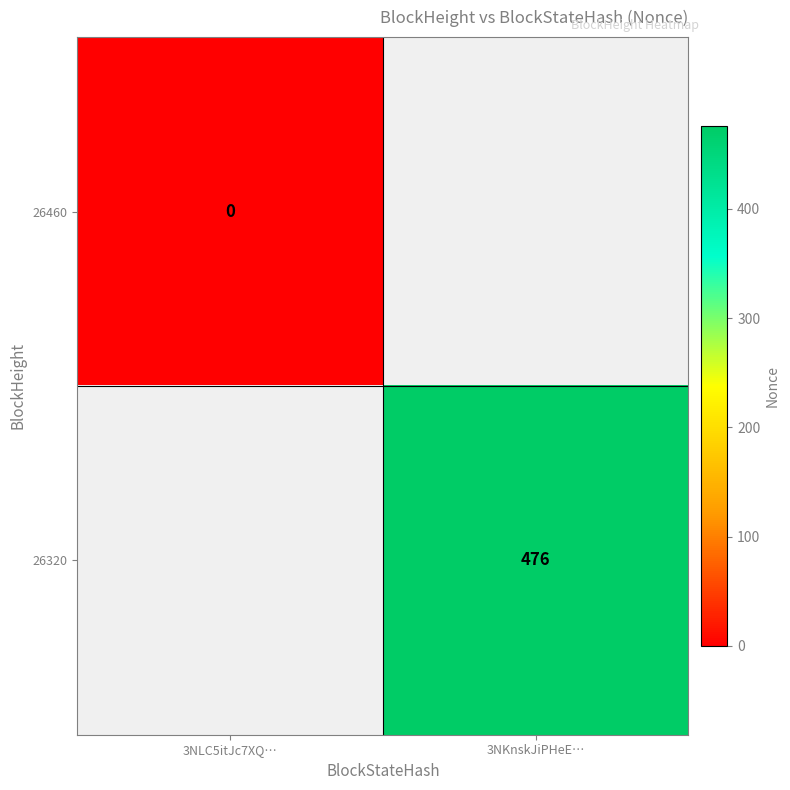

True or false: 26320 has a value of 476 at 3NKnskJiPHeE….

True